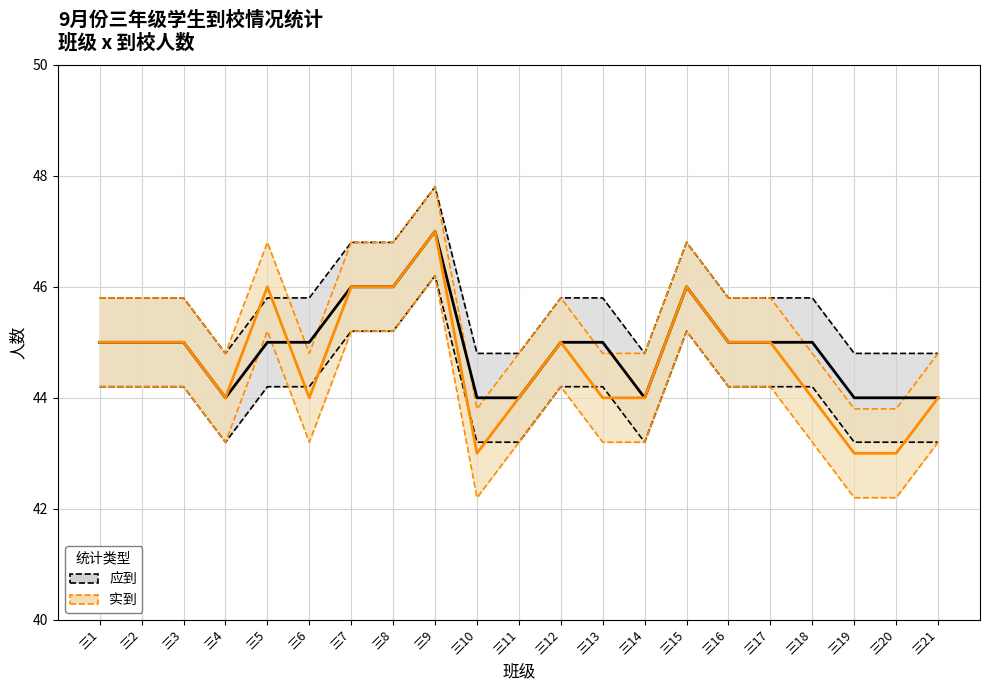

The 应到 upper series shows 63.0 at 三9. True or false?

False